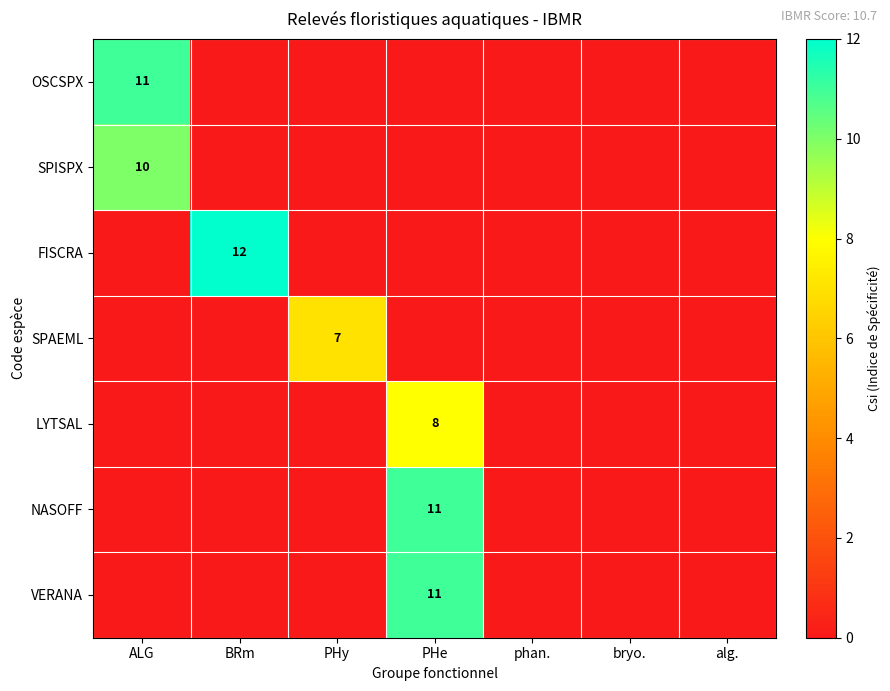

Is it true that OSCSPX equals 3 at ALG?

False